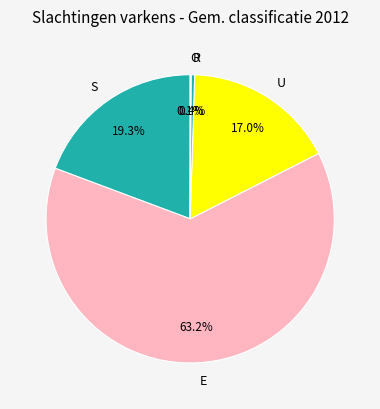

What is the ratio of the value at U to the value at E?

0.3